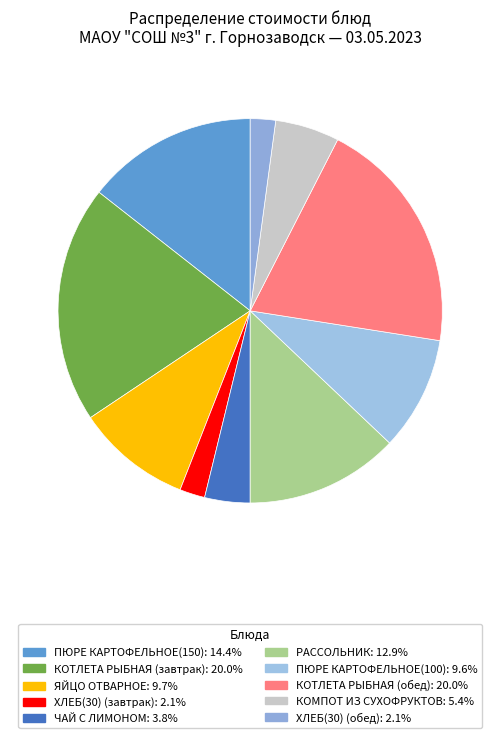

Rank the categories by value from highest to lowest.

КОТЛЕТА РЫБНАЯ (завтрак), КОТЛЕТА РЫБНАЯ (обед), ПЮРЕ КАРТОФЕЛЬНОЕ(150), РАССОЛЬНИК, ЯЙЦО ОТВАРНОЕ, ПЮРЕ КАРТОФЕЛЬНОЕ(100), КОМПОТ ИЗ СУХОФРУКТОВ, ЧАЙ С ЛИМОНОМ, ХЛЕБ(30) (завтрак), ХЛЕБ(30) (обед)